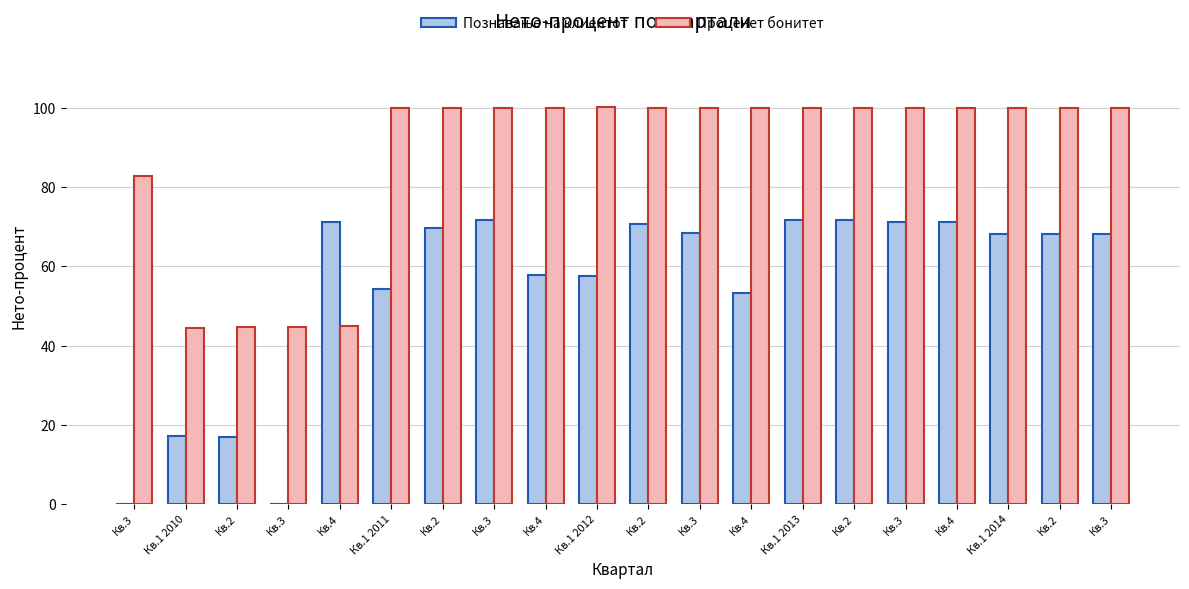

Count the number of categories in the chart.

20